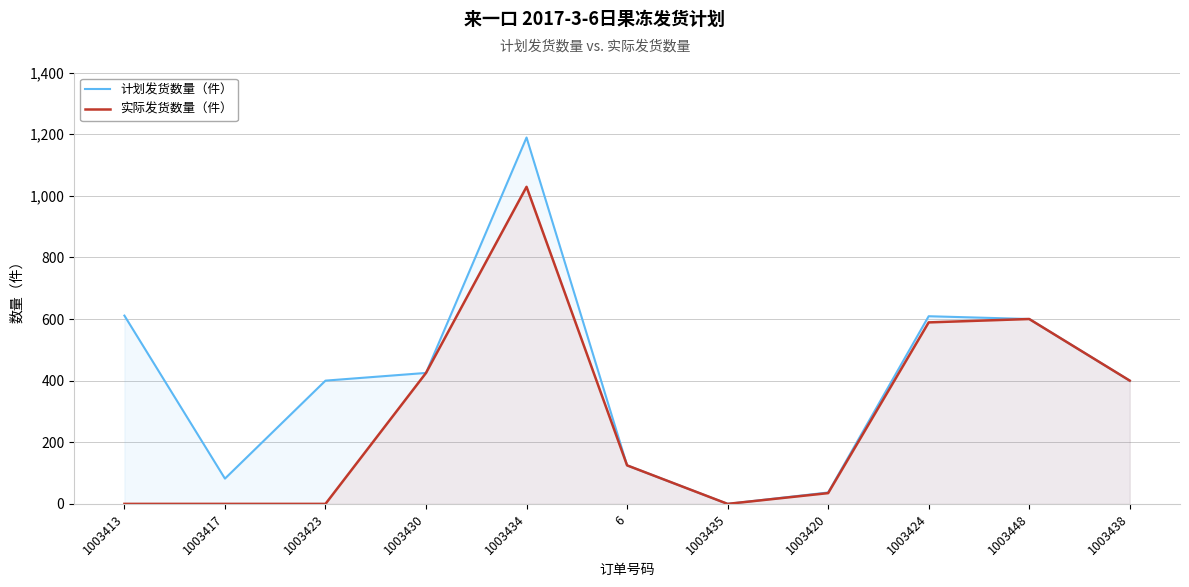

Which series changed the most between 1003413 and 1003420?

计划发货数量（件）